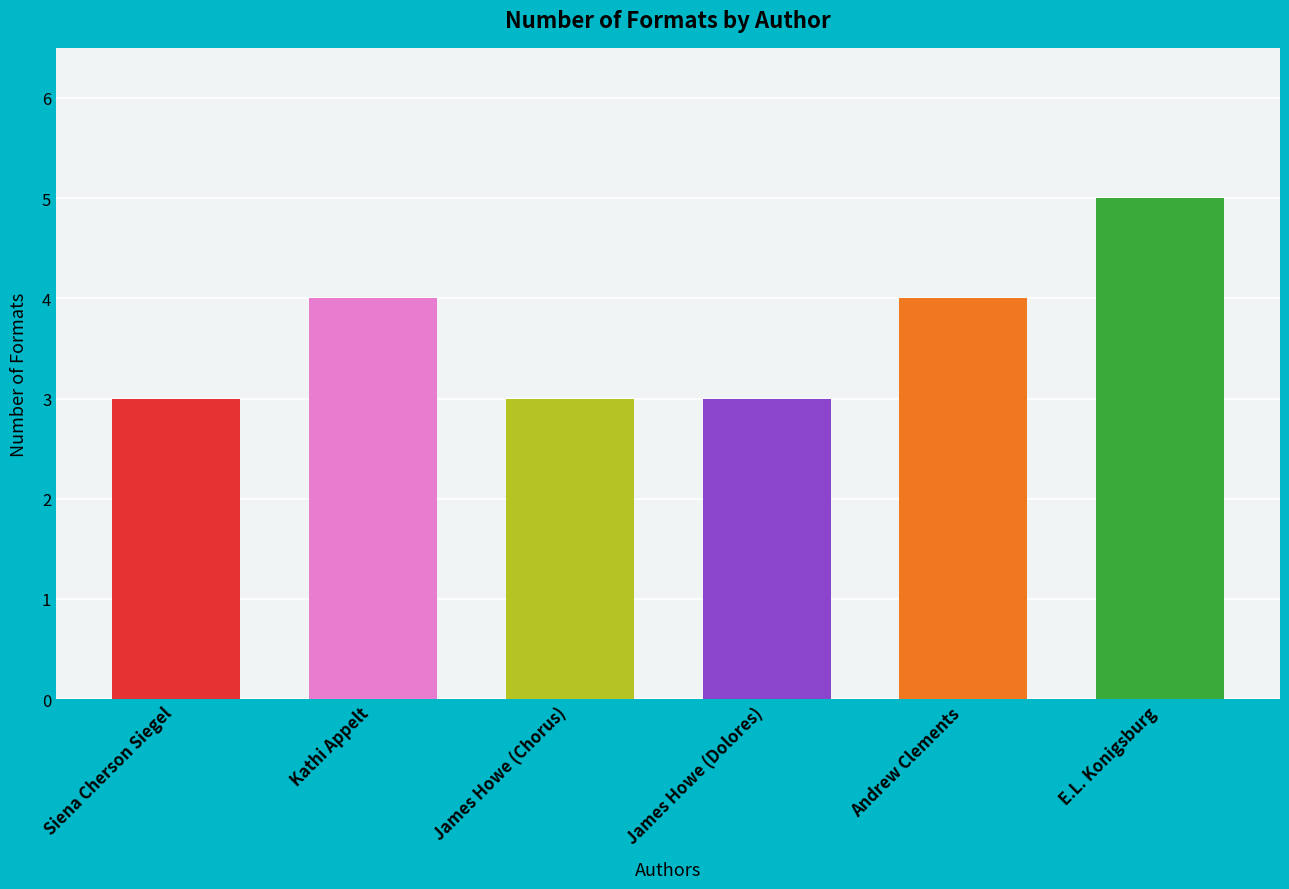

How many data points are less than 4?

3